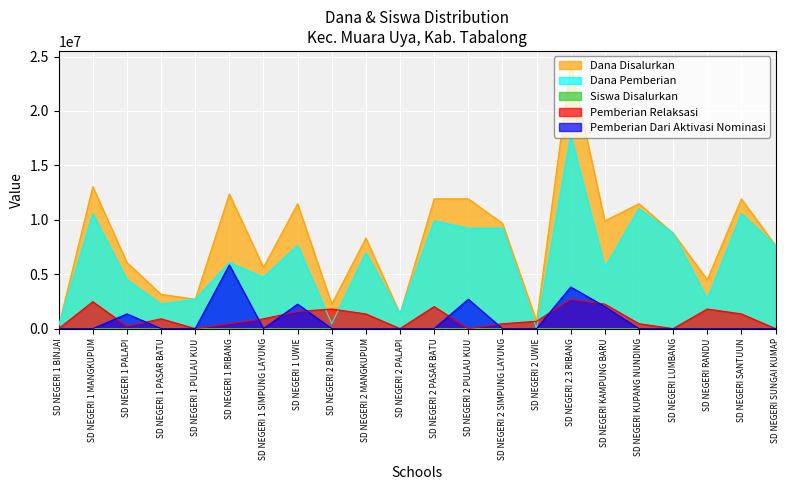

What position from the right is SD NEGERI 1 RIBANG?

17